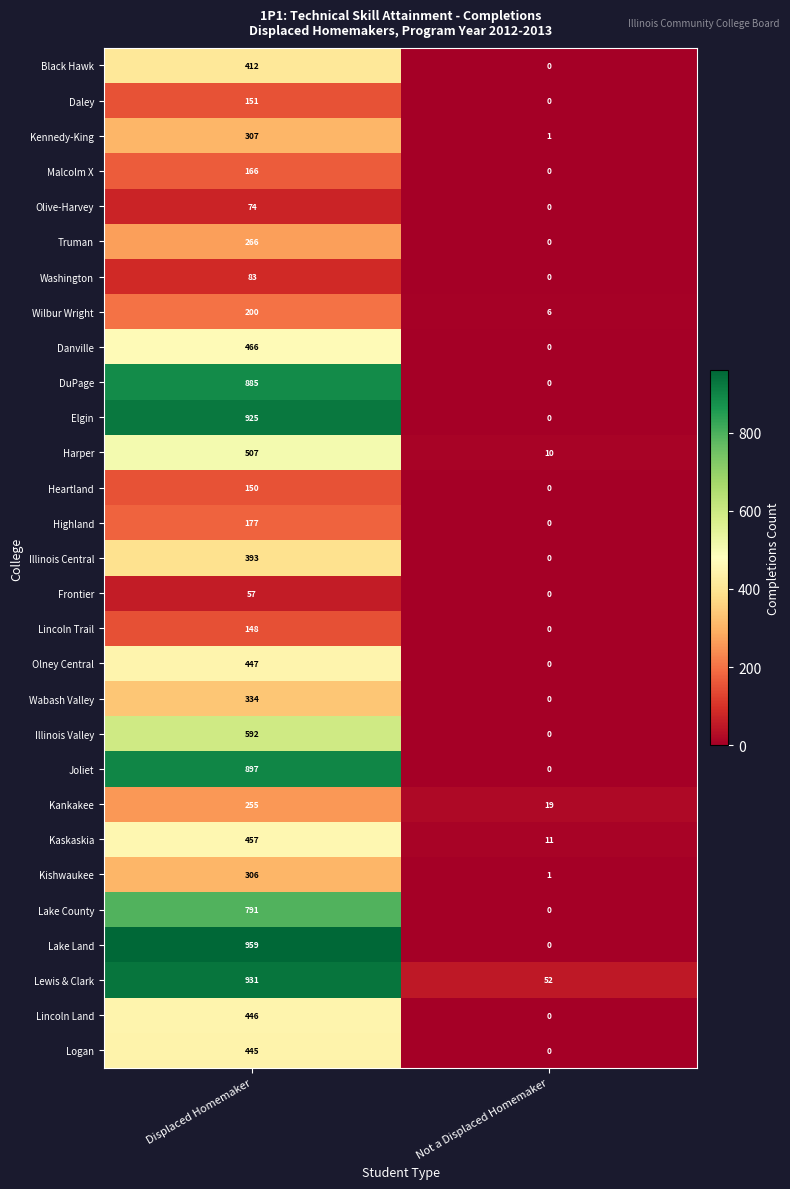

Is it true that Illinois Central equals 393 at Displaced Homemaker?

True